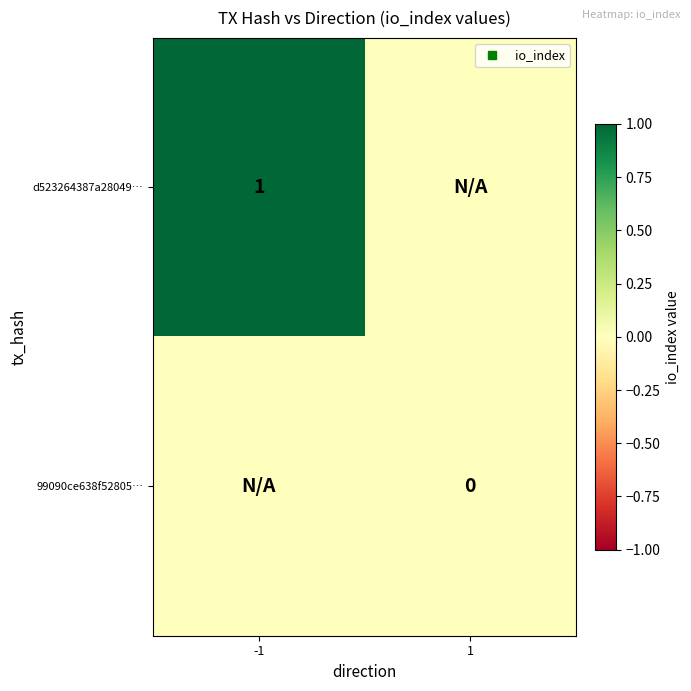

Which label corresponds to the largest value in the chart?

-1